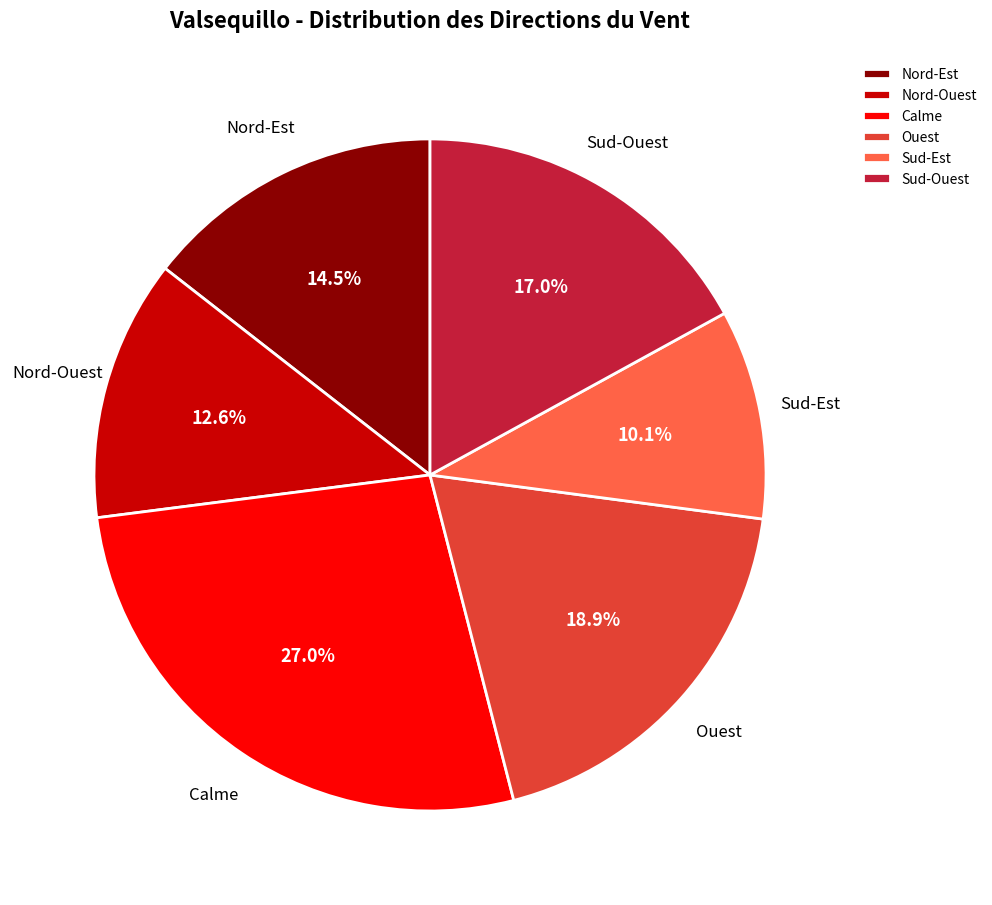

How many slices are in this pie chart?

6